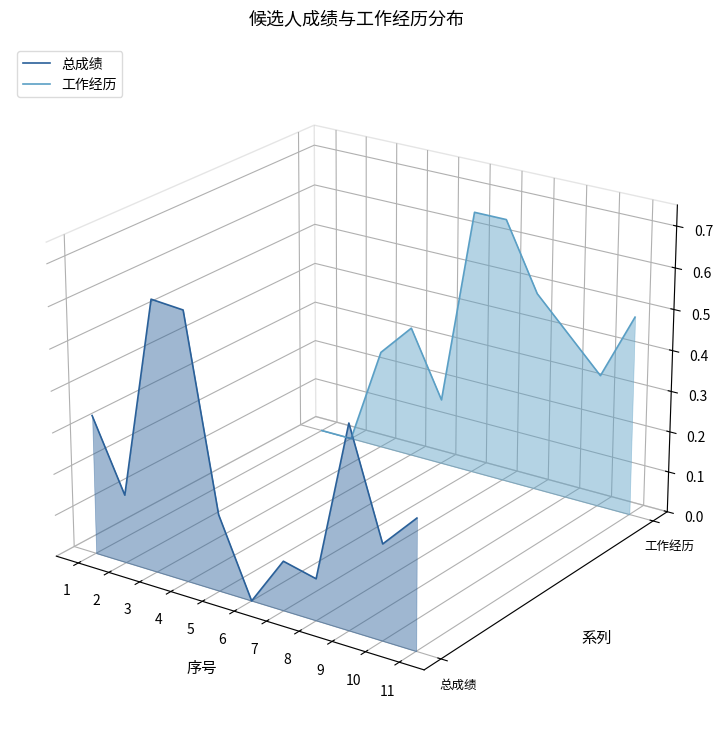

Which series changed the most between 3 and 8?

总成绩